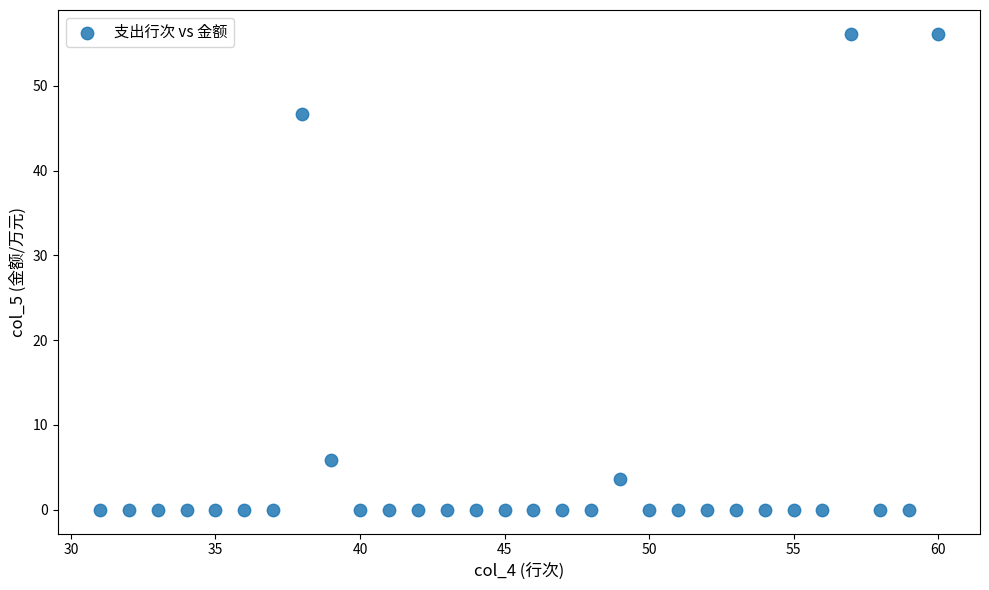

What is the range of Y values (max minus min)?

56.1